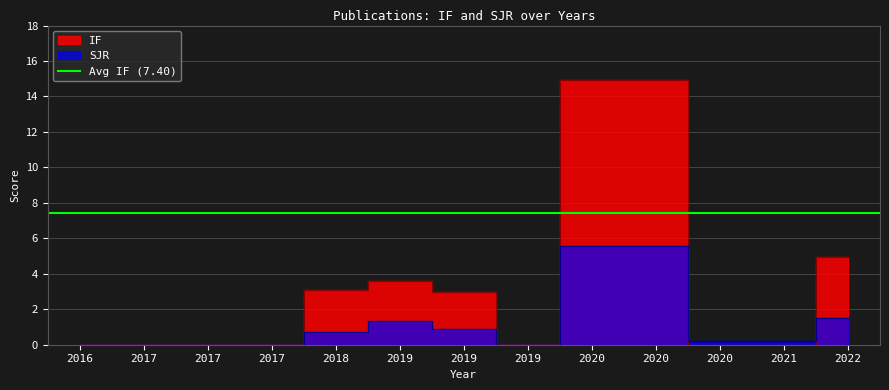

After their last crossing, which series has the higher values: SJR or IF?

IF